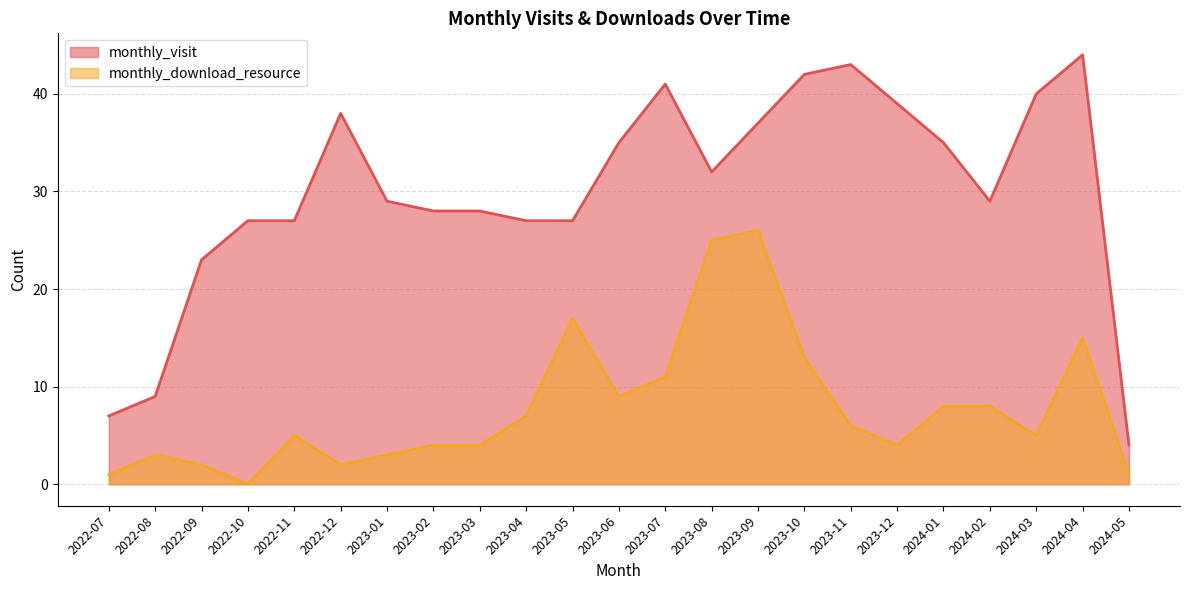

In monthly_download_resource, how many points are higher than both neighbors (excluding endpoints)?

5